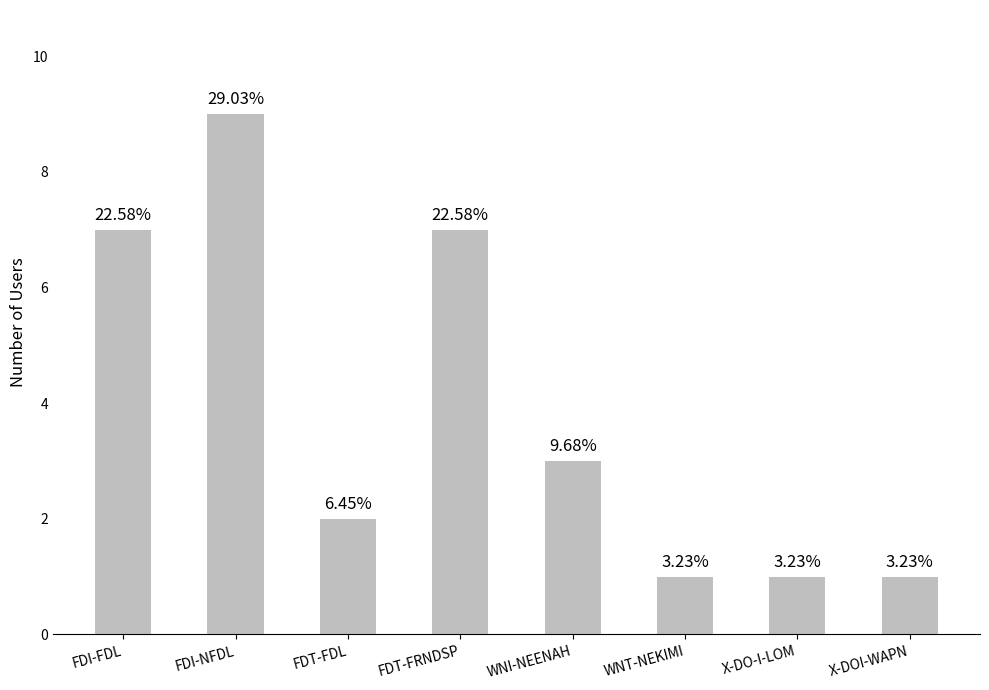

The chart shows a value of 1 at X-DOI-WAPN. True or false?

True